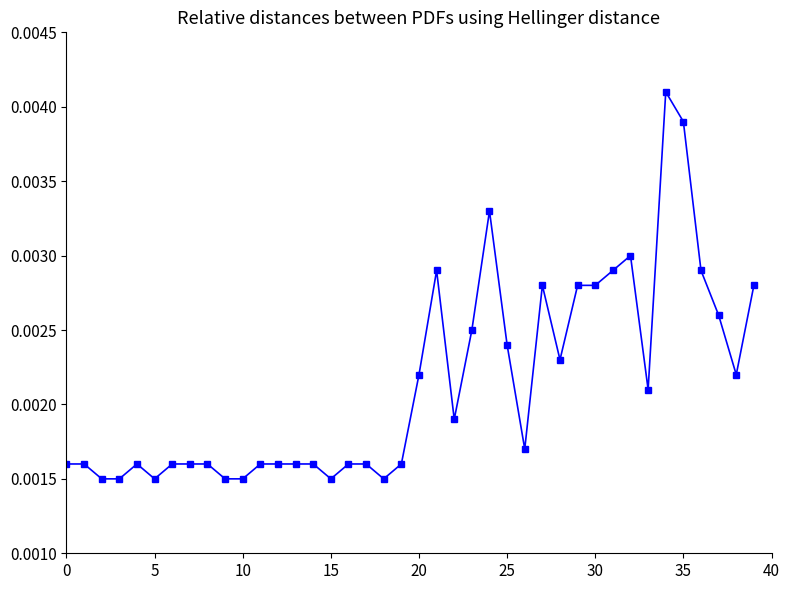

How many values are between 0 and 1?

40